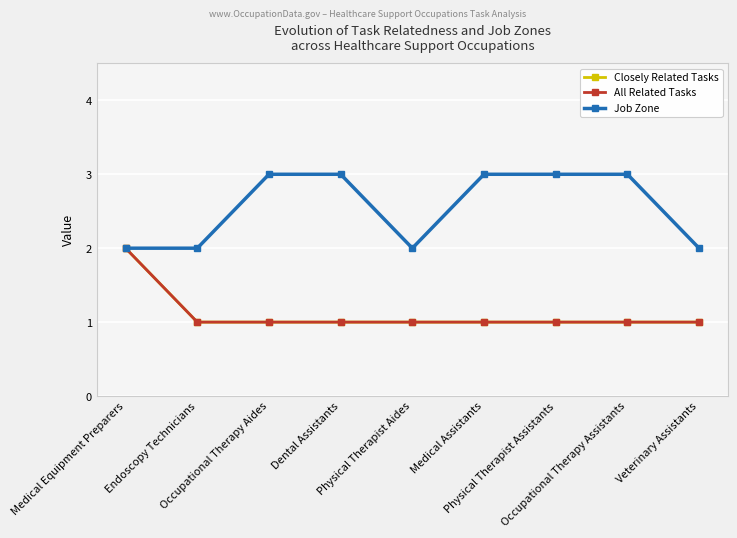

True or false: Job Zone and Closely Related Tasks cross at least once.

False